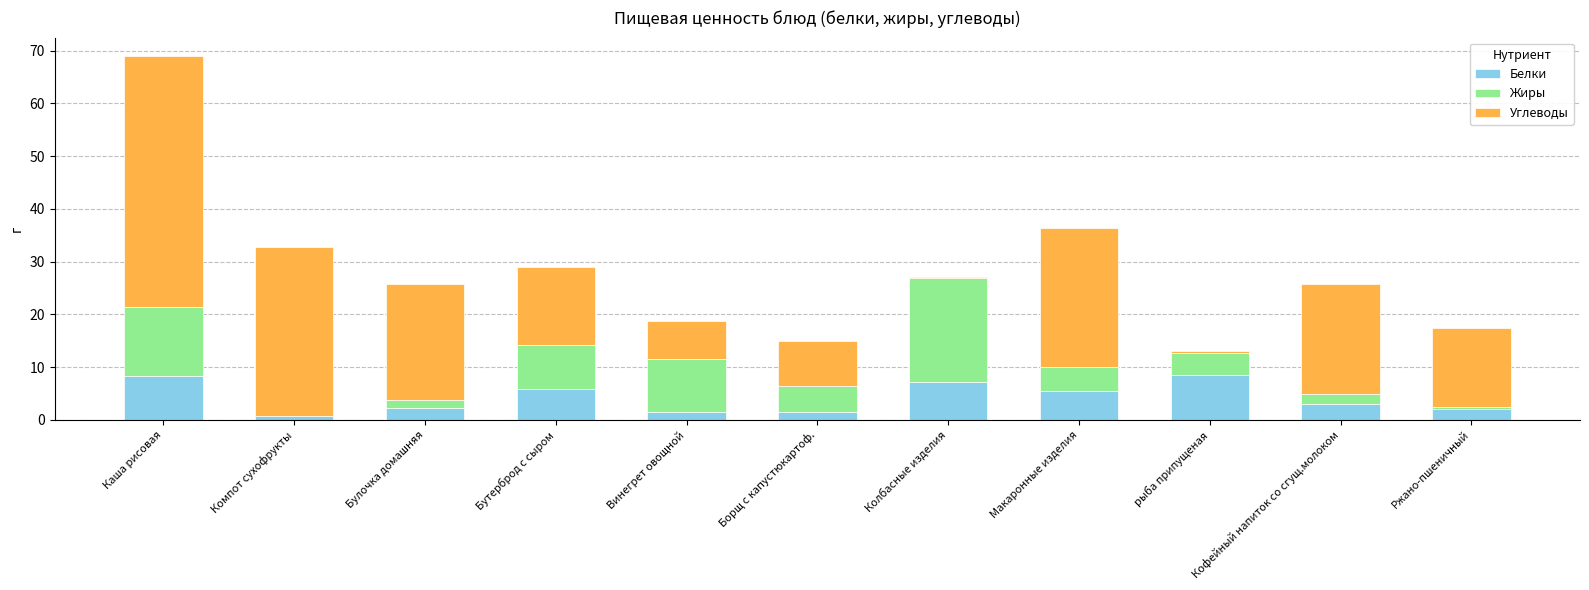

How many data points does each series have?

11